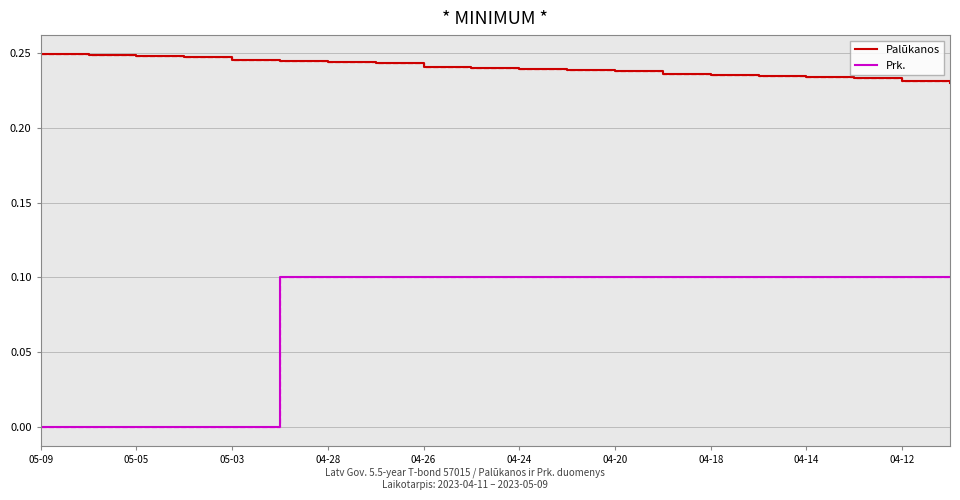

True or false: Prk. and Palūkanos cross at least once.

False